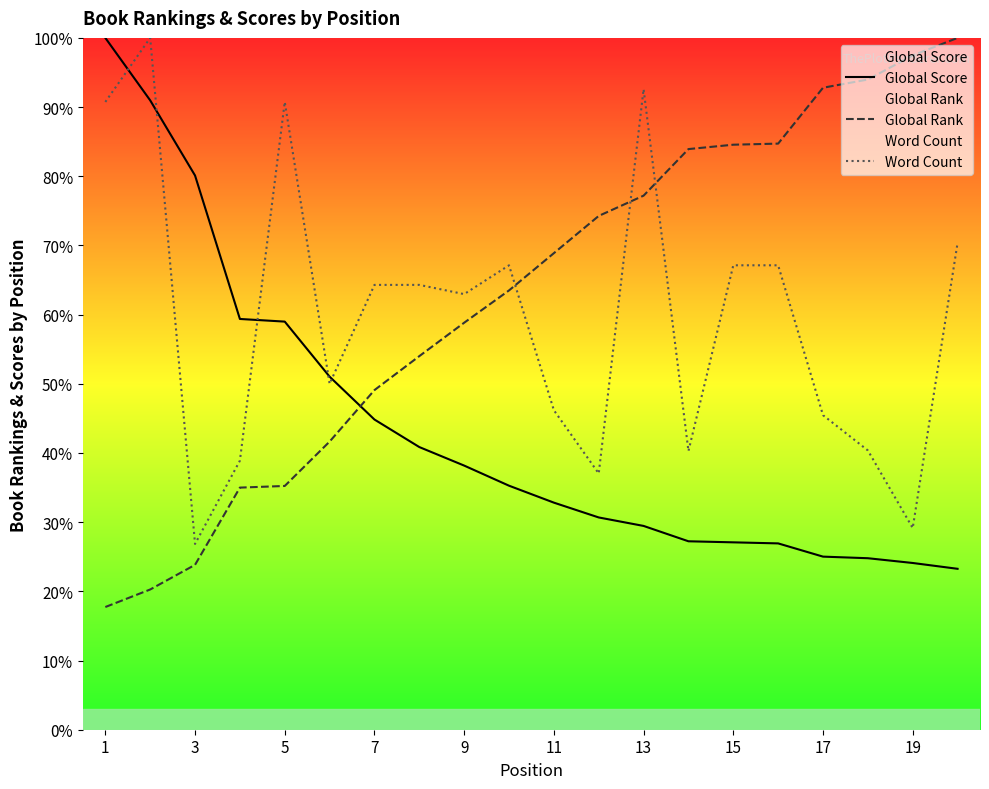

List the series in order of their peak value, lowest first.

Global Score, Global Rank, Word Count